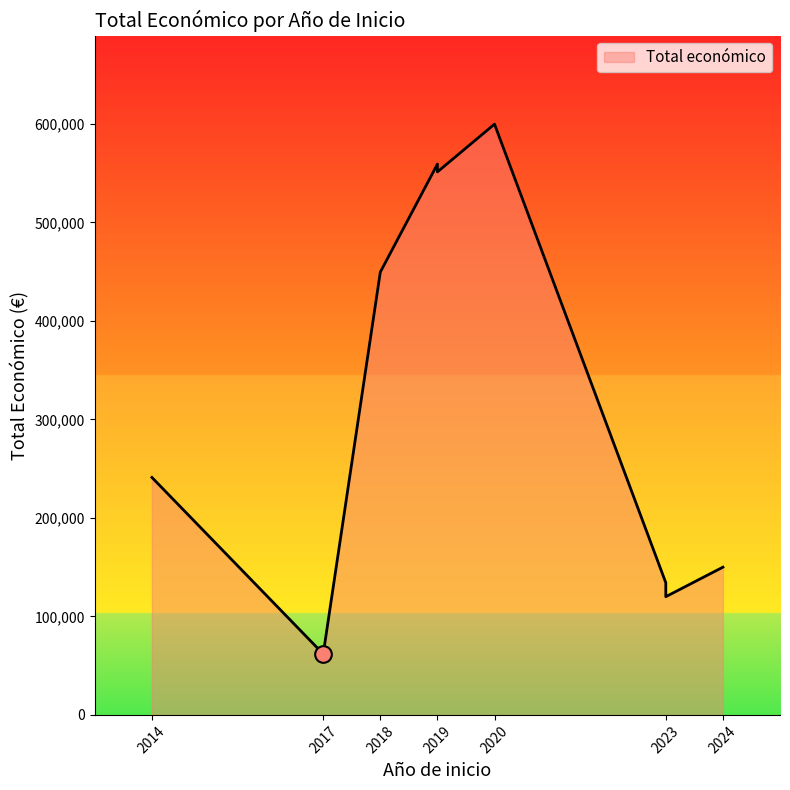

How many points are lower than both their immediate neighbors (excluding endpoints)?

1